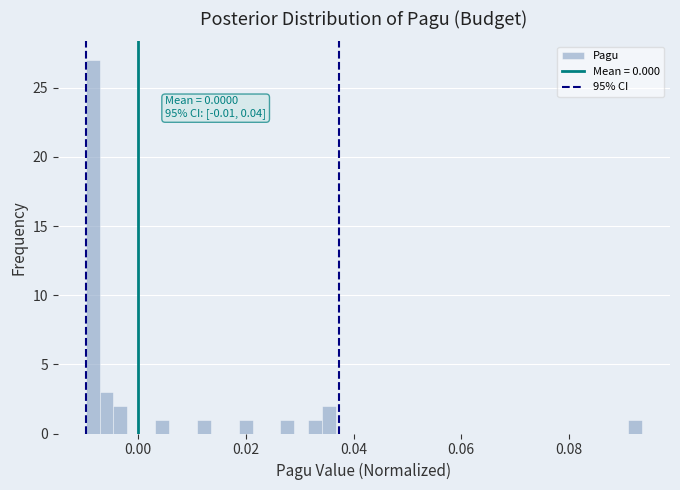

Read against the x-axis, roughly where is the centre of the tallest bar?

-0.008